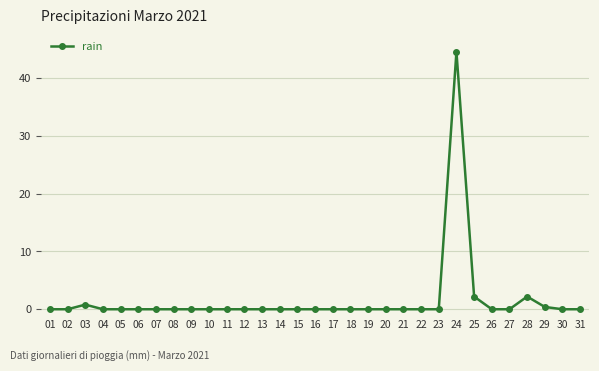

How many lines are shown in the chart?

1